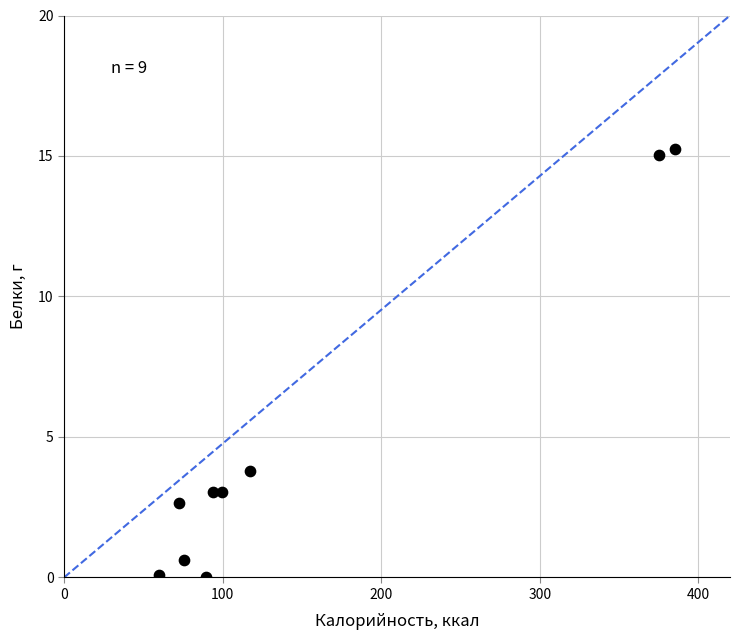

What is the range of X values (max minus min)?

325.2